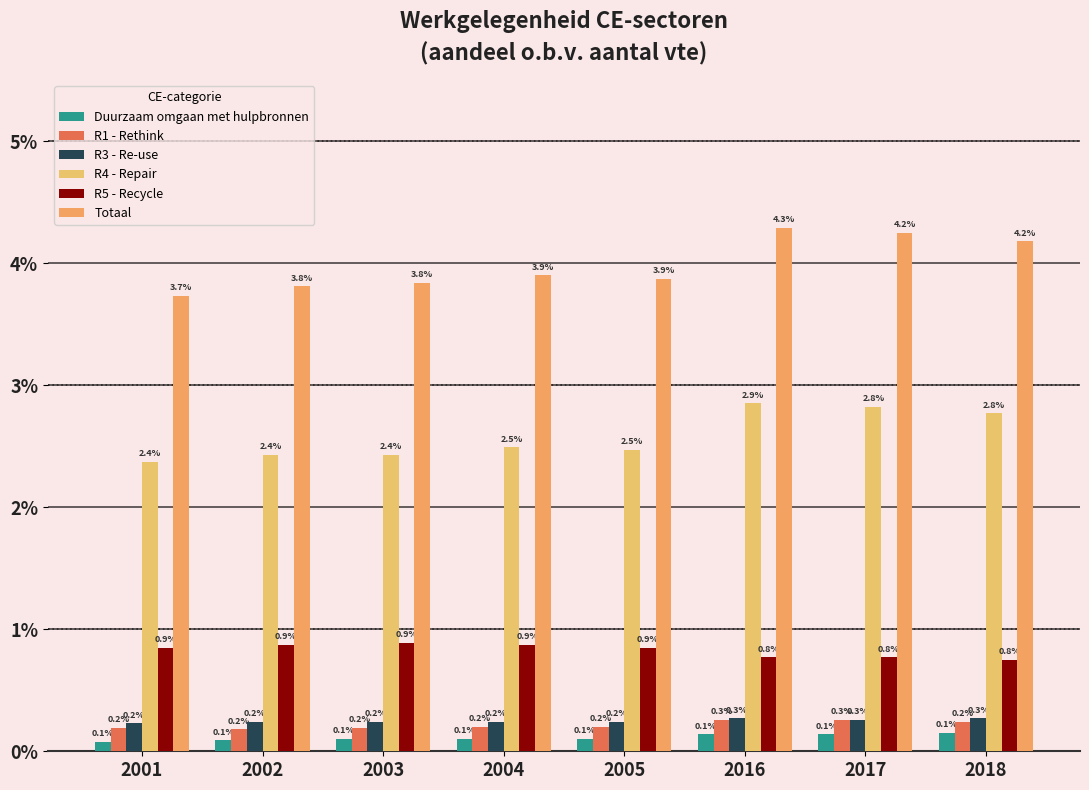

Reading left to right, what are all the values shown in this chart?

Duurzaam omgaan met hulpbronnen: 0.0	0.0	0.0	0.0	0.0	0.0	0.0	0.0
R1 - Rethink: 0.0	0.0	0.0	0.0	0.0	0.0	0.0	0.0
R3 - Re-use: 0.0	0.0	0.0	0.0	0.0	0.0	0.0	0.0
R4 - Repair: 0.0	0.0	0.0	0.0	0.0	0.0	0.0	0.0
R5 - Recycle: 0.0	0.0	0.0	0.0	0.0	0.0	0.0	0.0
Totaal: 0.0	0.0	0.0	0.0	0.0	0.0	0.0	0.0